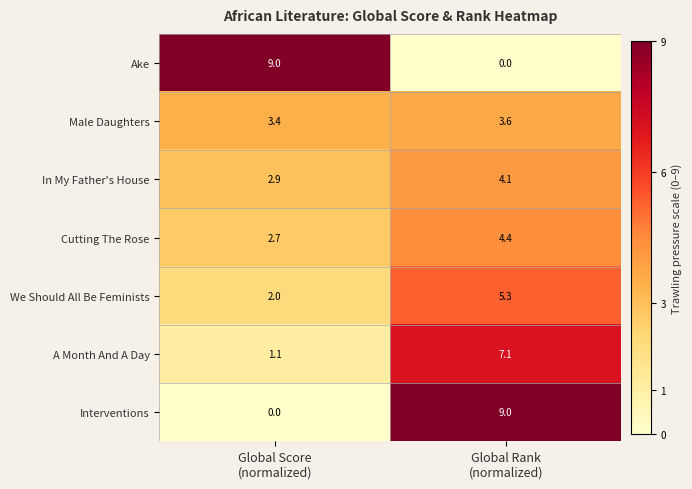

What is the difference between the maximum and minimum values in the We Should All Be Feminists series?

3.3